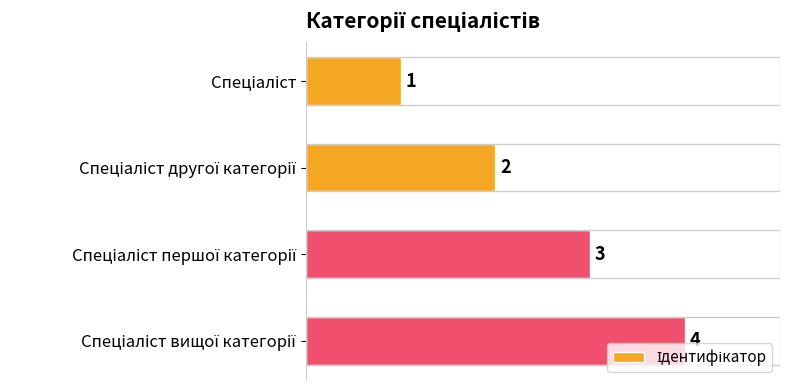

What is the difference between the maximum and minimum values?

3